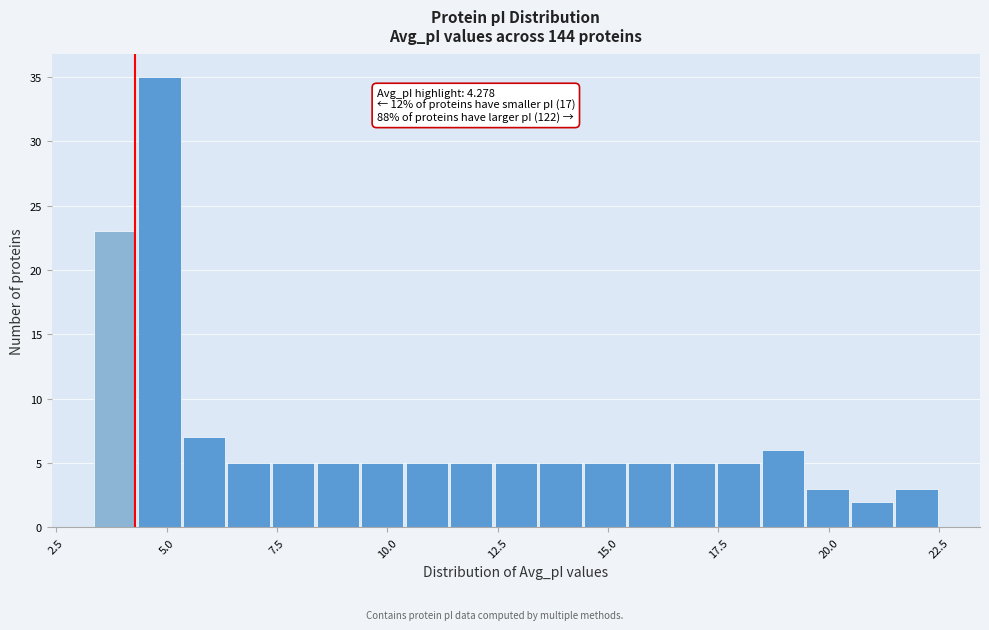

Around what value on the x-axis is the tallest bar? Give the approximate position of its centre, as read against the axis.

5.0